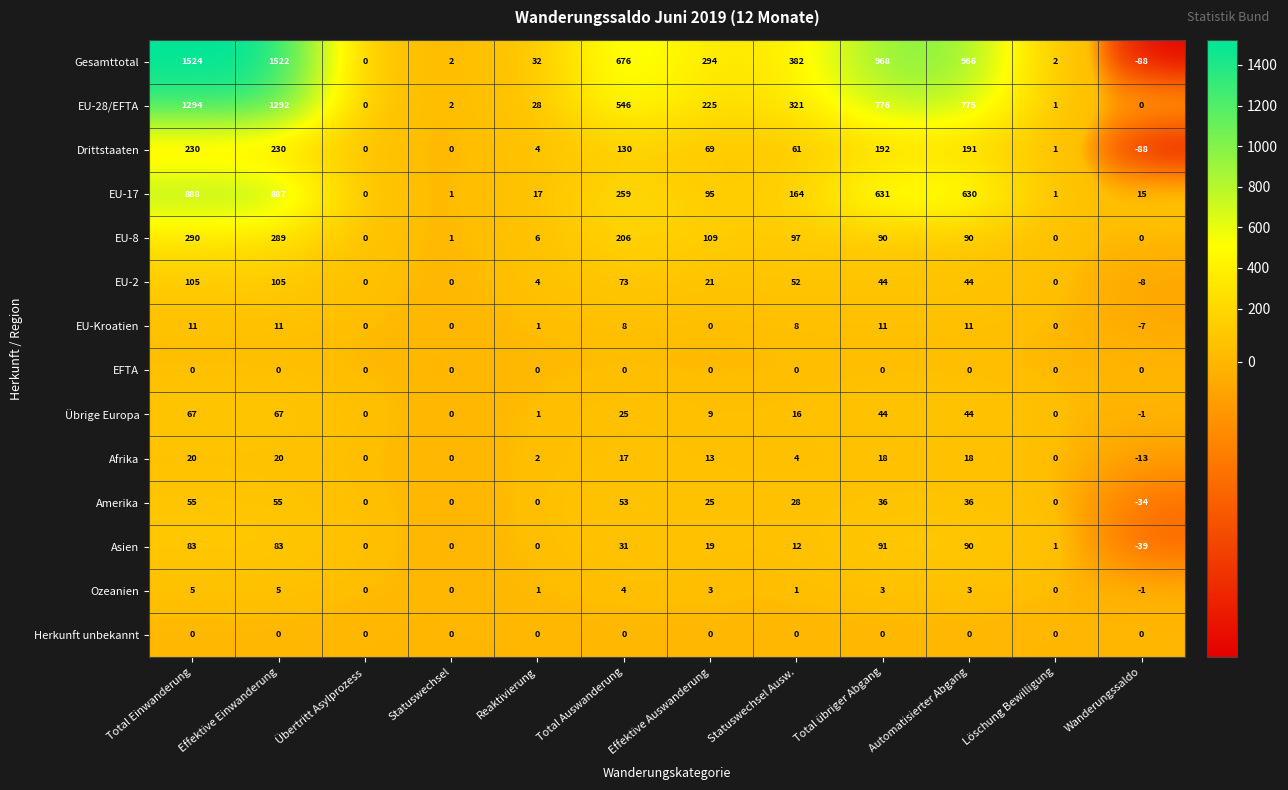

The Ozeanien series shows 3 at Automatisierter Abgang. True or false?

True